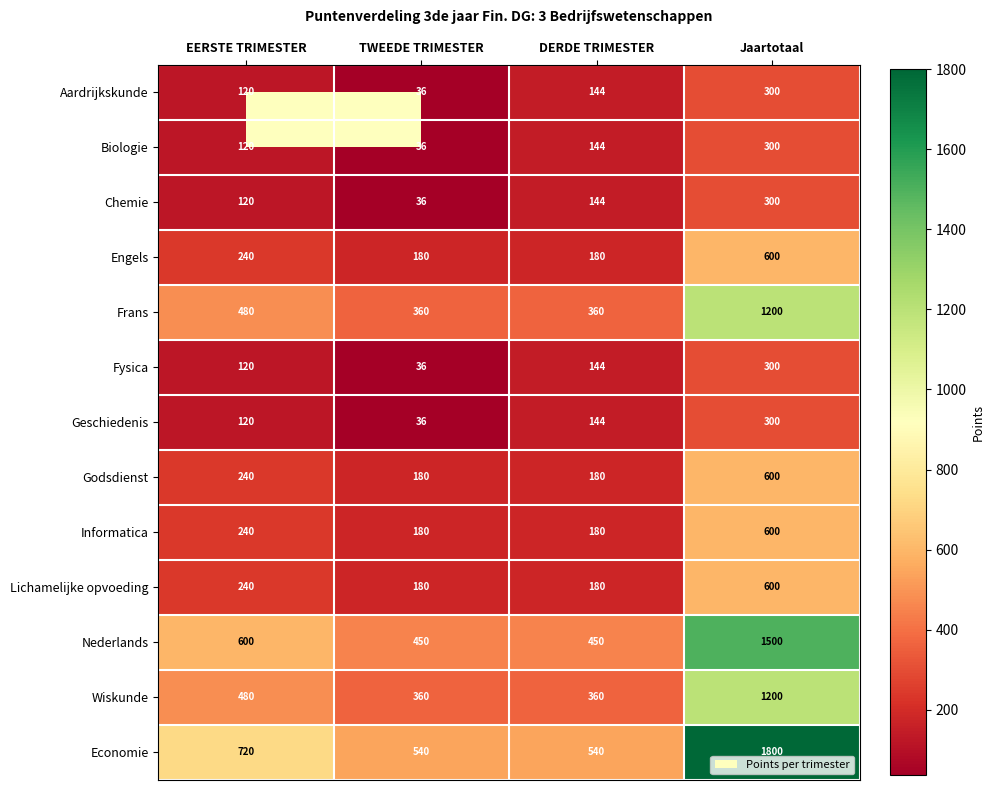

What is the total value across all series at Jaartotaal?

9600